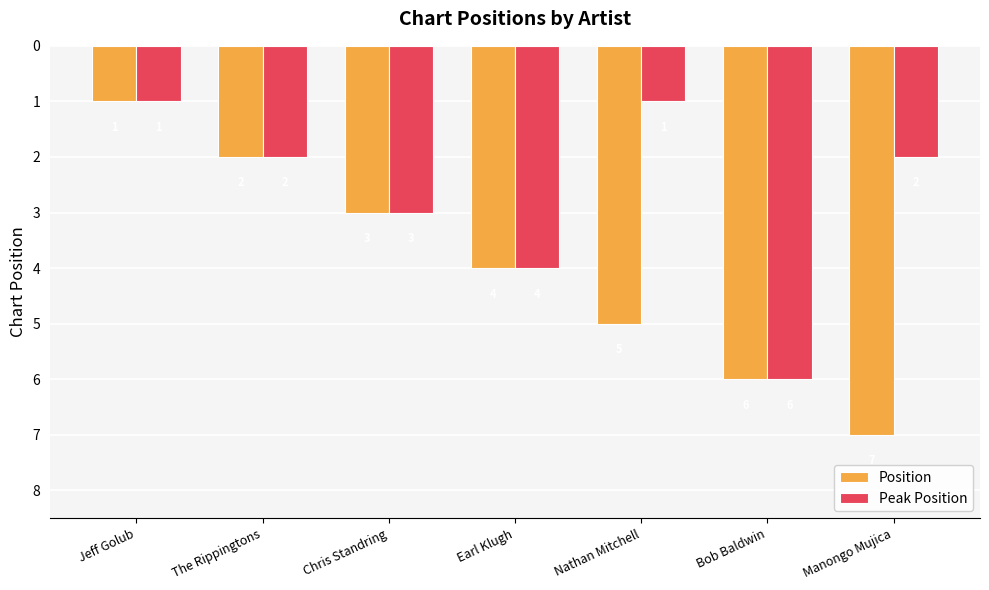

Are the bars horizontal?

No